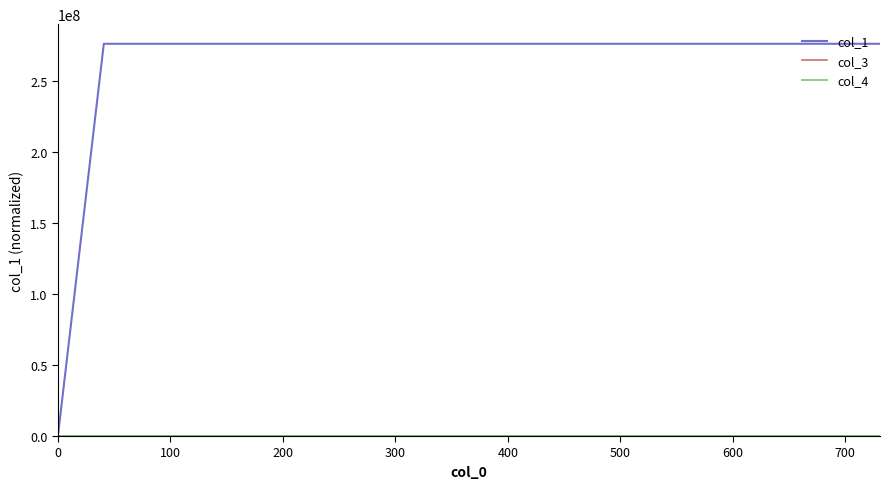

Does the chart have visible grid lines?

No